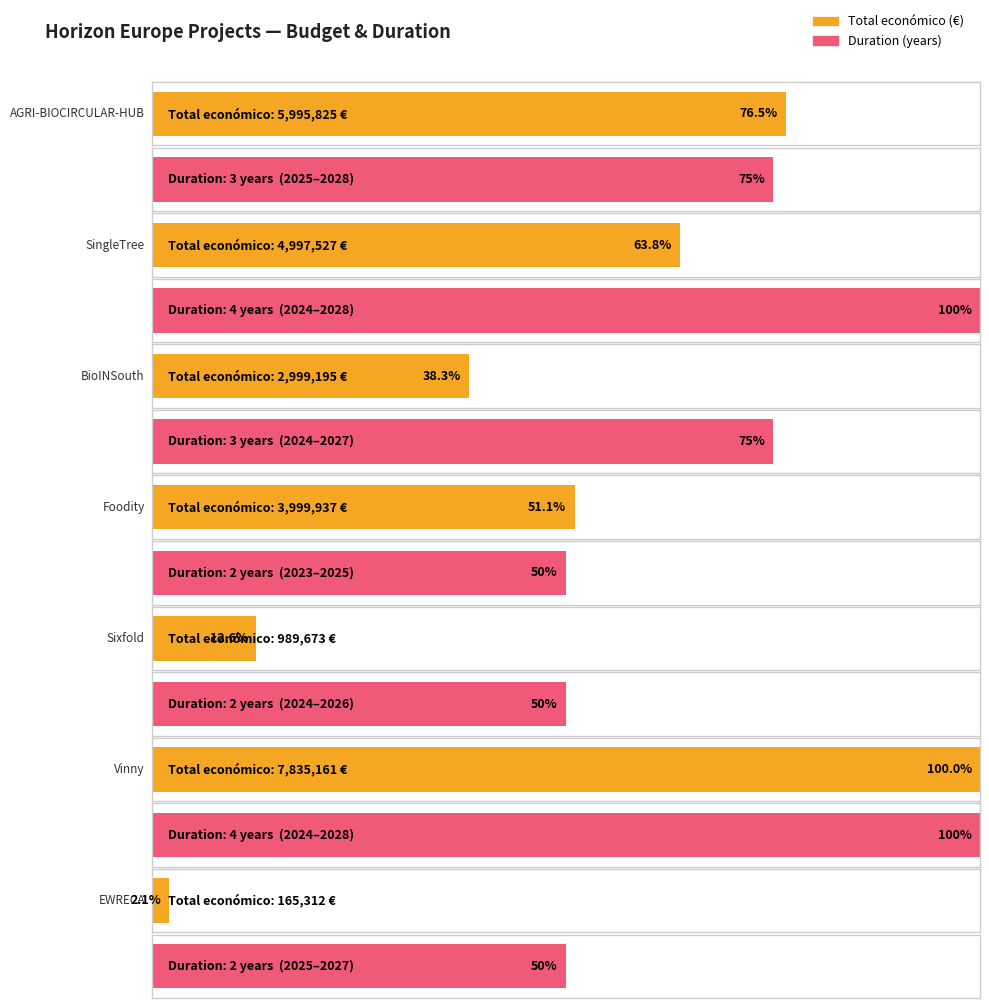

Reading right to left, what are all the values shown in this chart?

165312	7835161	989673	3999937	2999195	4997527	5995825